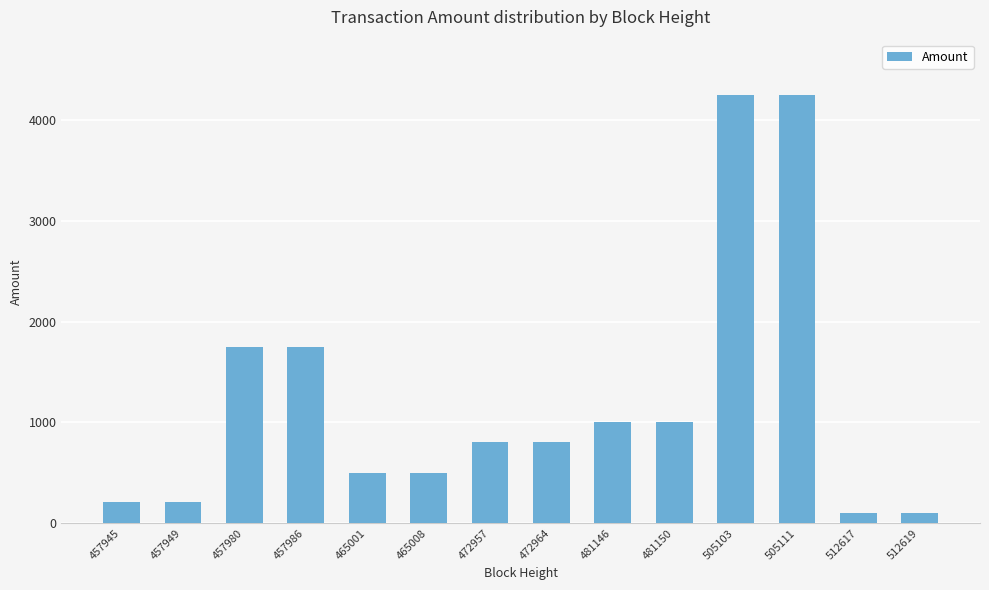

What is the change in value from 457945 to 512619?

-109.5